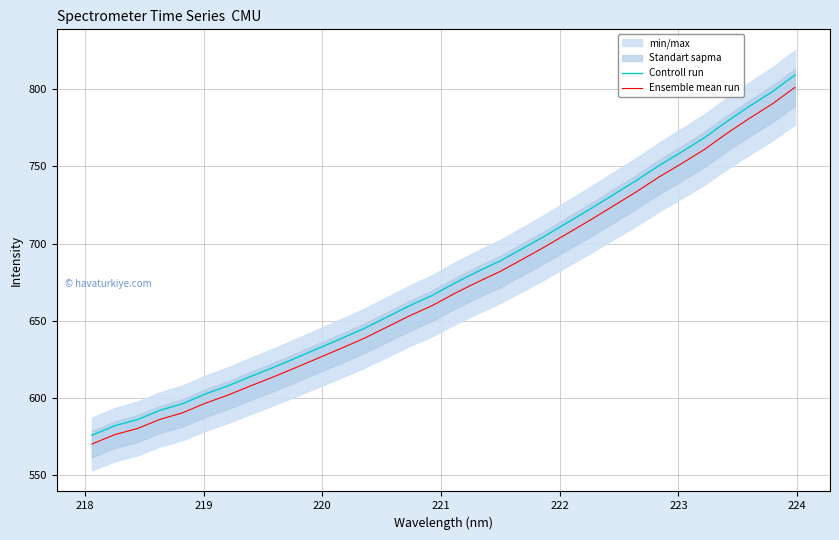

True or false: Controll run and Ensemble mean run intersect in this chart.

False